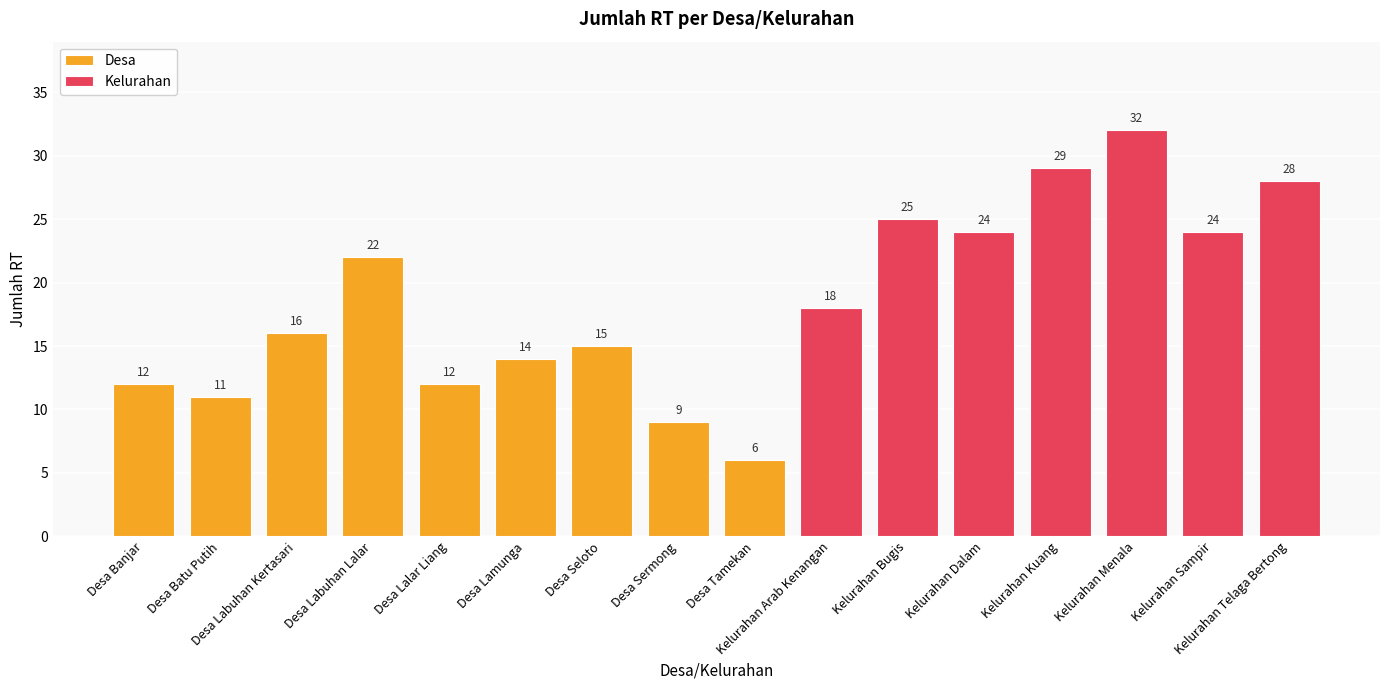

What is the maximum value shown in the chart?

32